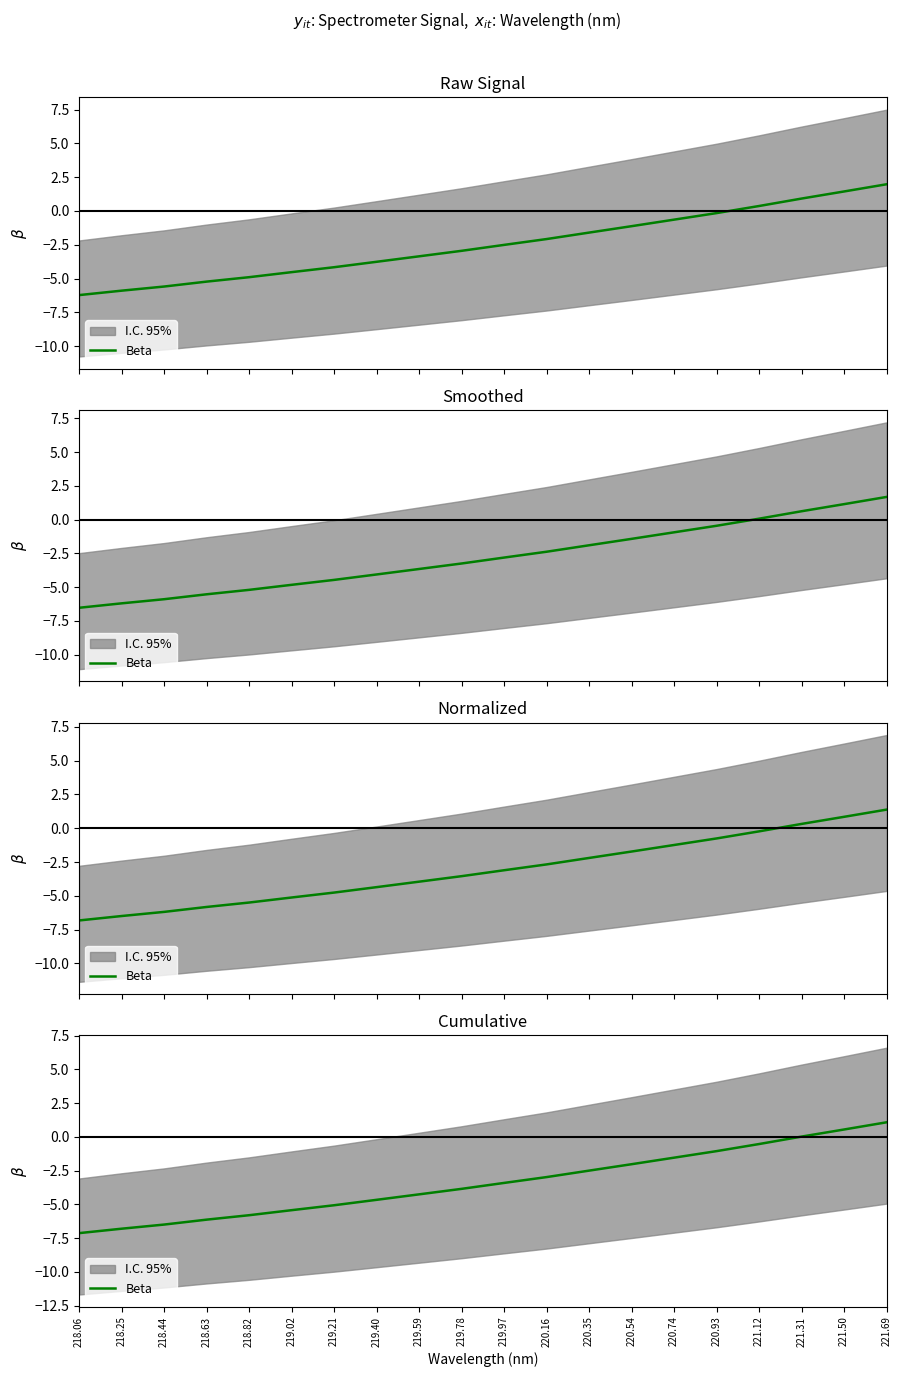

What is the difference between the maximum and minimum values?

8.2